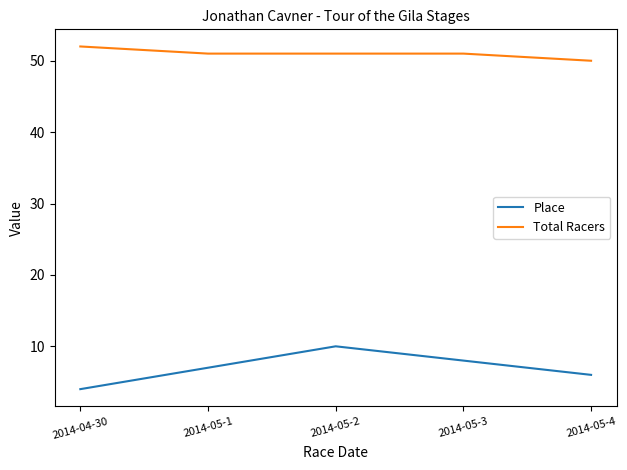

What is the spread (max minus min) of values at 2014-05-3?

43